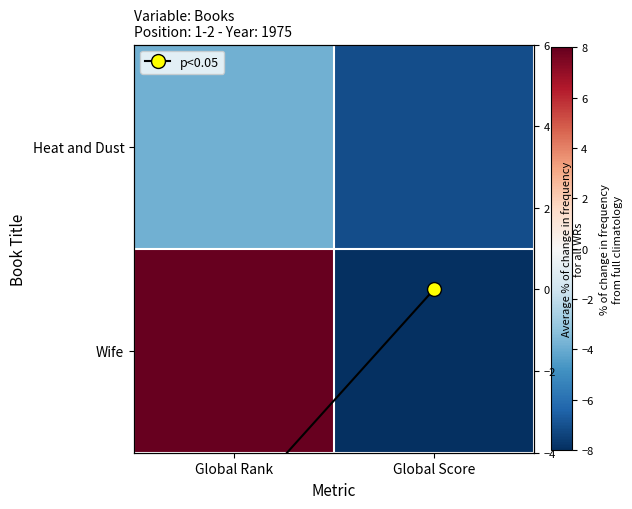

Is it true that Wife equals 14.2 at Global Rank?

False